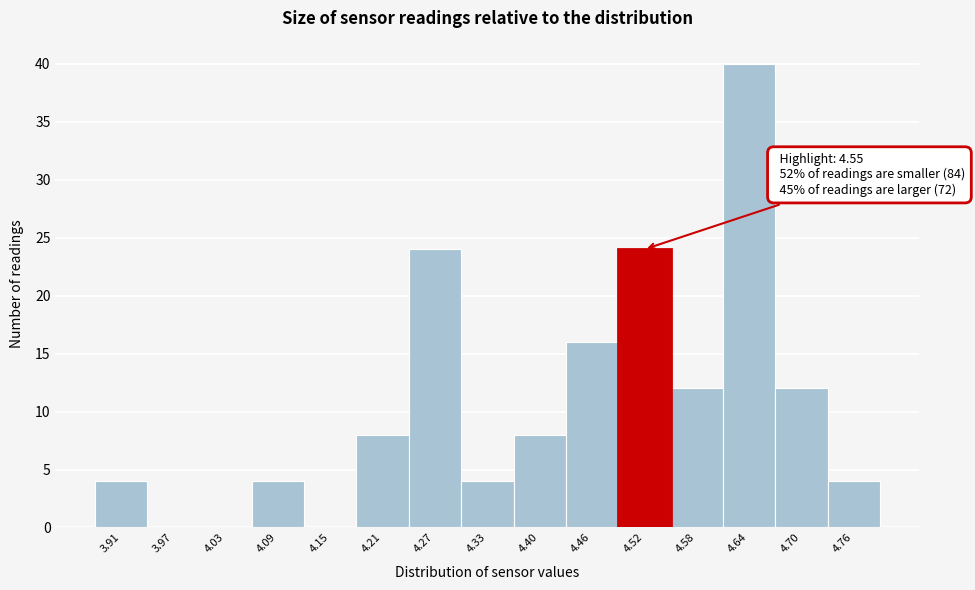

Reading left to right, transcribe all the data shown in this chart.

3.91=4	3.97=0	4.03=0	4.09=4	4.15=0	4.21=8	4.27=24	4.33=4	4.40=8	4.46=16	4.52=24	4.58=12	4.64=40	4.70=12	4.76=4